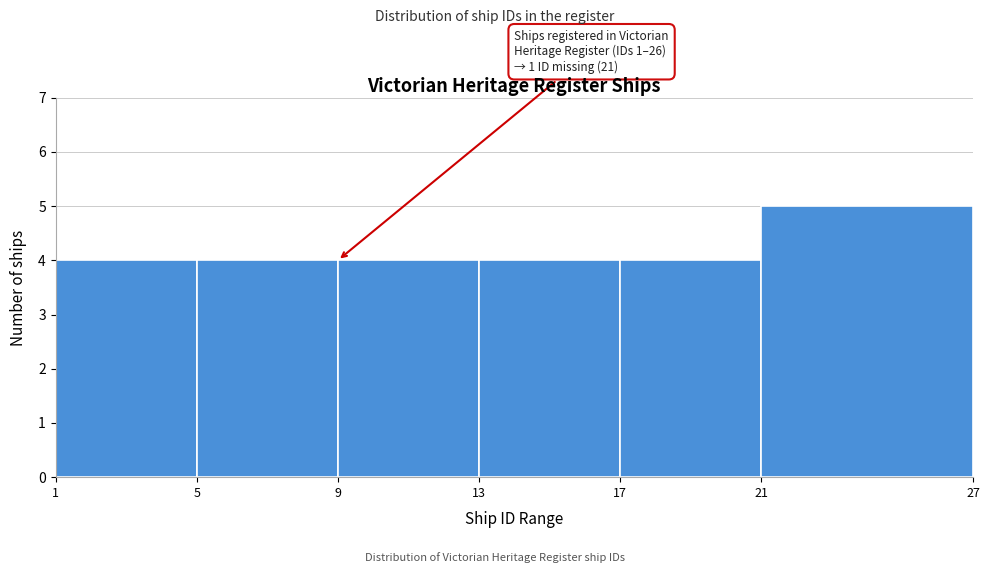

Which range on the x-axis has the tallest bar?

21 to 27